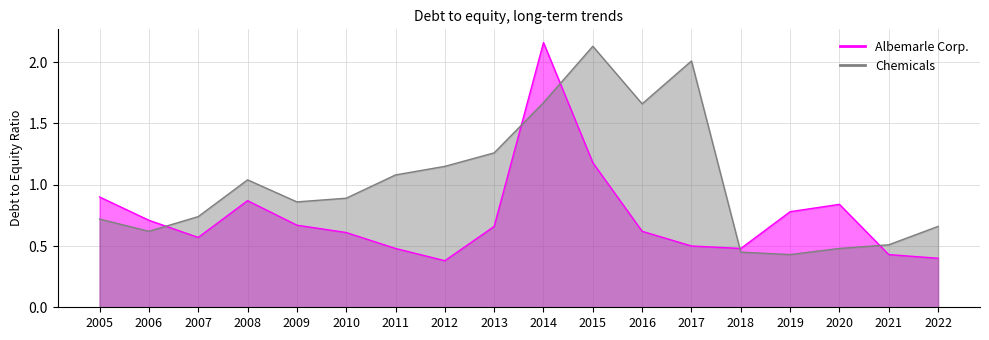

Which has a higher value, 2008 or 2017?

2008